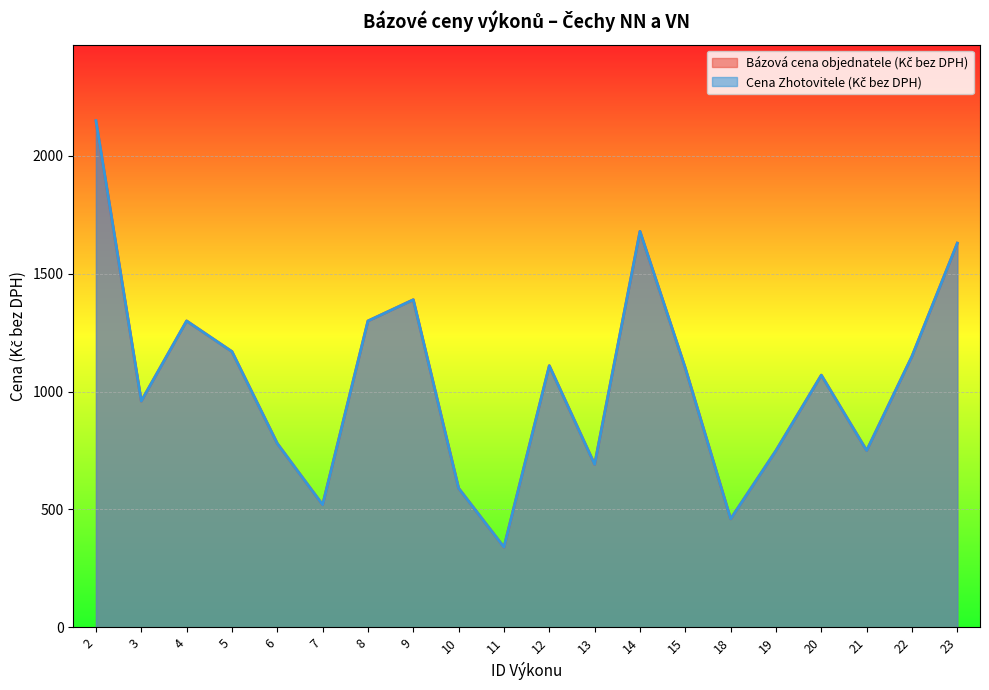

True or false: Cena Zhotovitele (Kč bez DPH) and Bázová cena objednatele (Kč bez DPH) cross at least once.

False